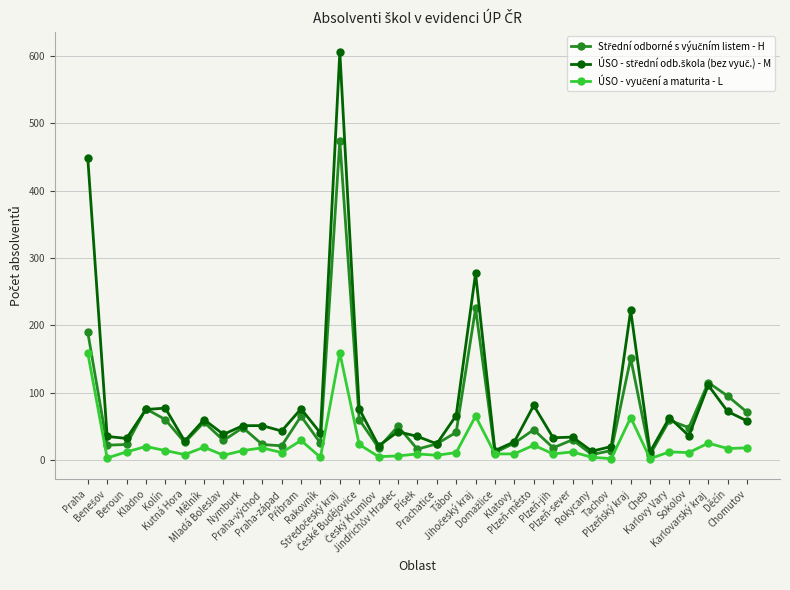

At how many categories does at least one series exceed 103?

5